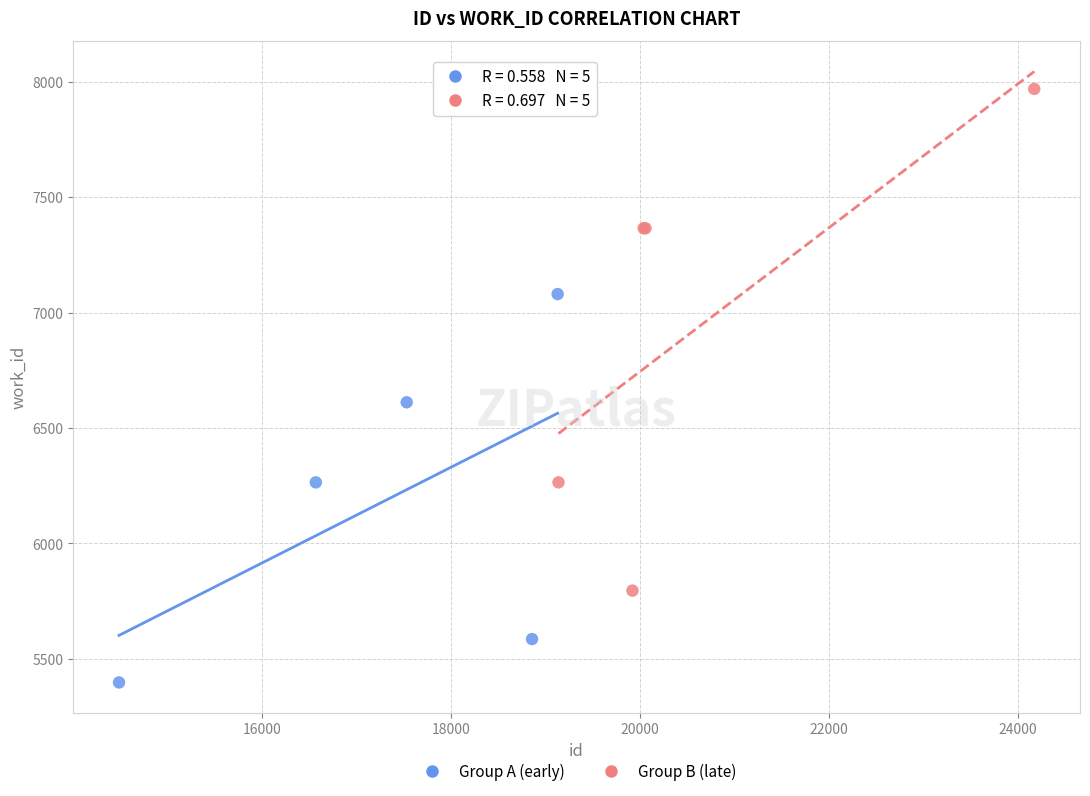

Which series has the largest Y range (max minus min)?

Group B (late)